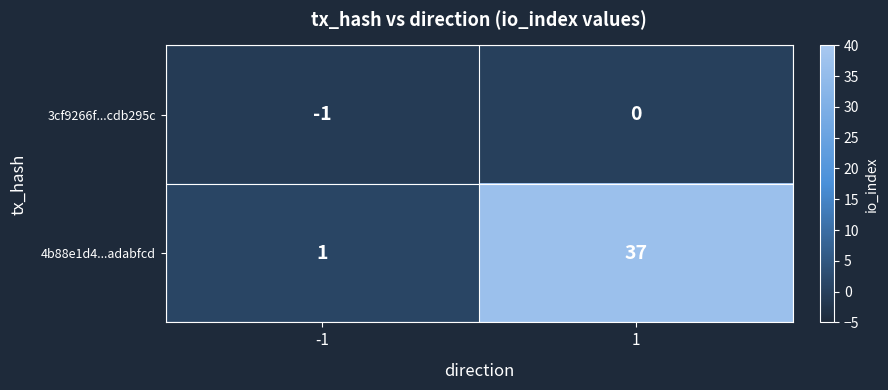

List the series in order of their overall mean, lowest first.

3cf9266f...cdb295c, 4b88e1d4...adabfcd